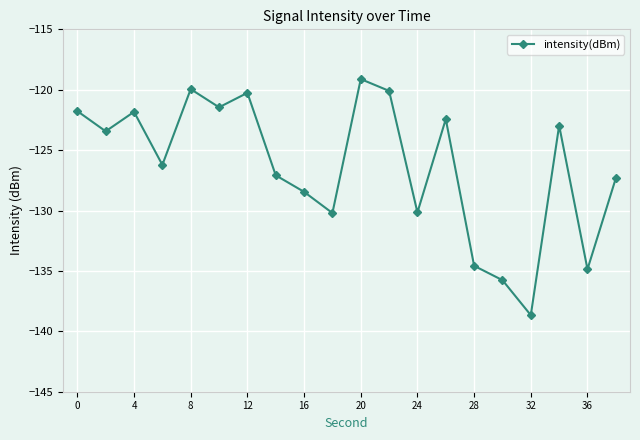

How many series are shown in this chart?

1